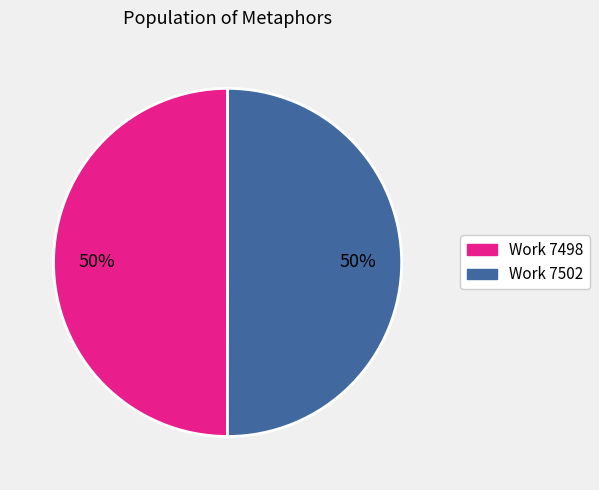

Is it true that Work 7498 is 40% of the pie?

False